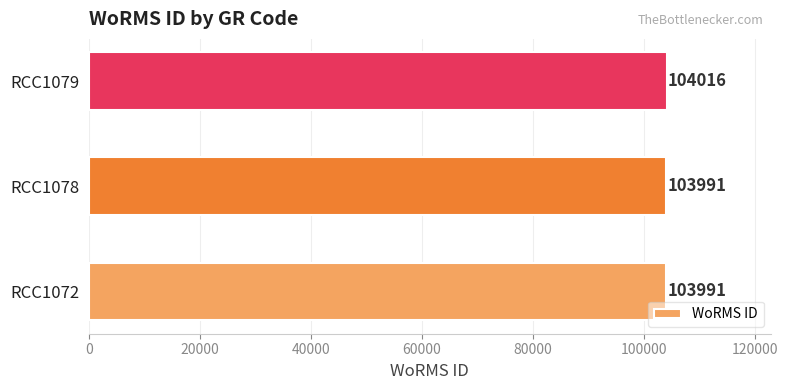

What is the average value?

103999